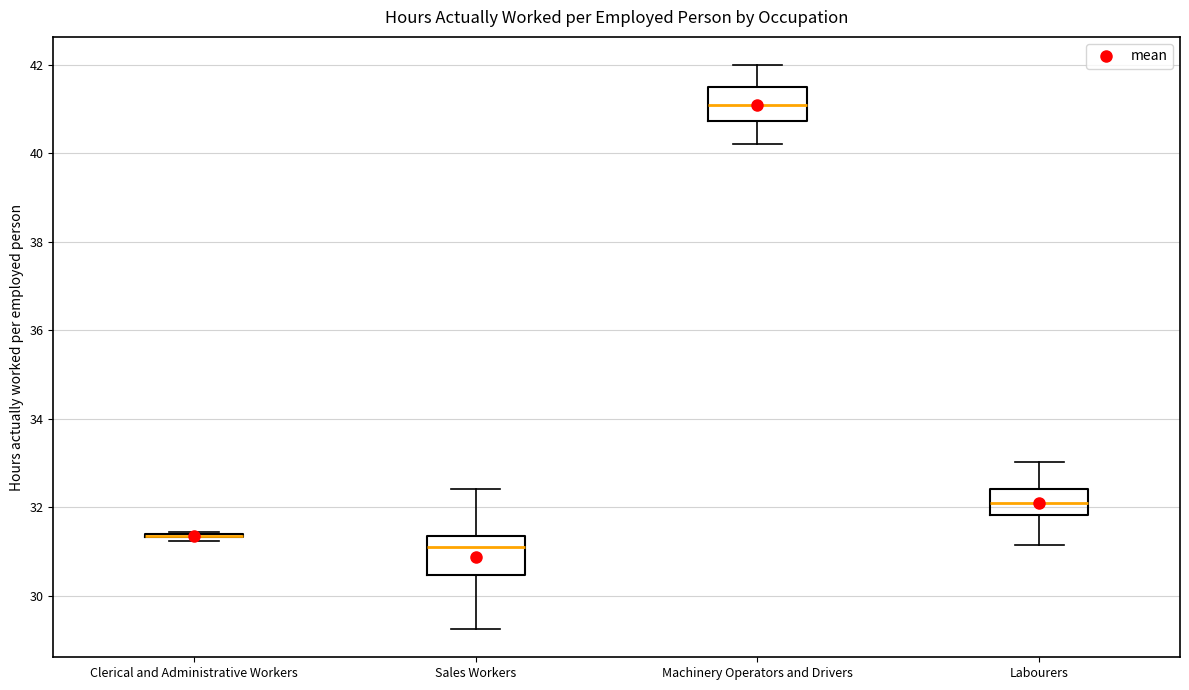

Reading left to right, transcribe this box plot: for each box, give where its median line is, the range the box spans, and where its two whiskers end, as read against the y-axis. The values are not printed on the chart, so give them approximately, as read against the axis.

Clerical and Administrative Workers: box collapsed to a line at 31.4, whiskers 31.2 to 31.4
Sales Workers: median 31.2, box 30.4 to 31.4, whiskers 29.2 to 32.4
Machinery Operators and Drivers: median 41.0, box 40.8 to 41.6, whiskers 40.2 to 42.0
Labourers: median 32.0, box 31.8 to 32.4, whiskers 31.2 to 33.0